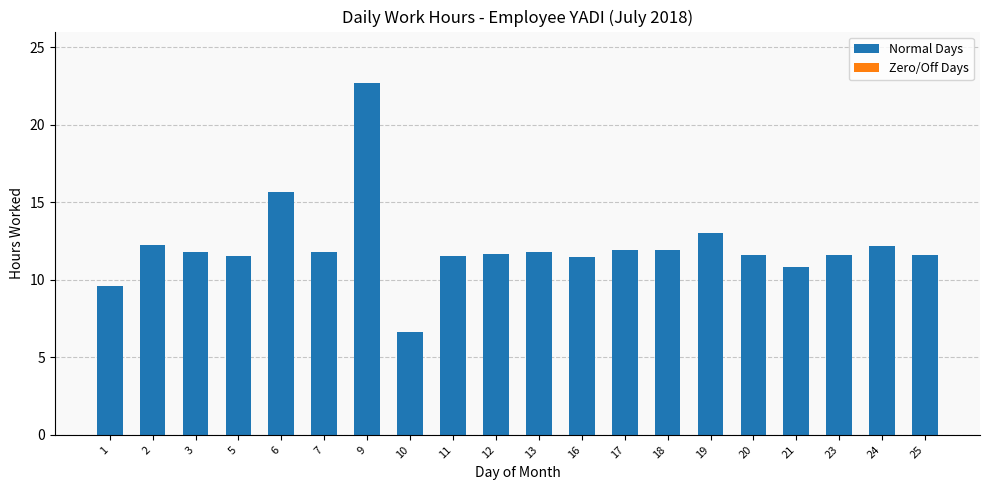

Between 2 and 11, which is larger?

2